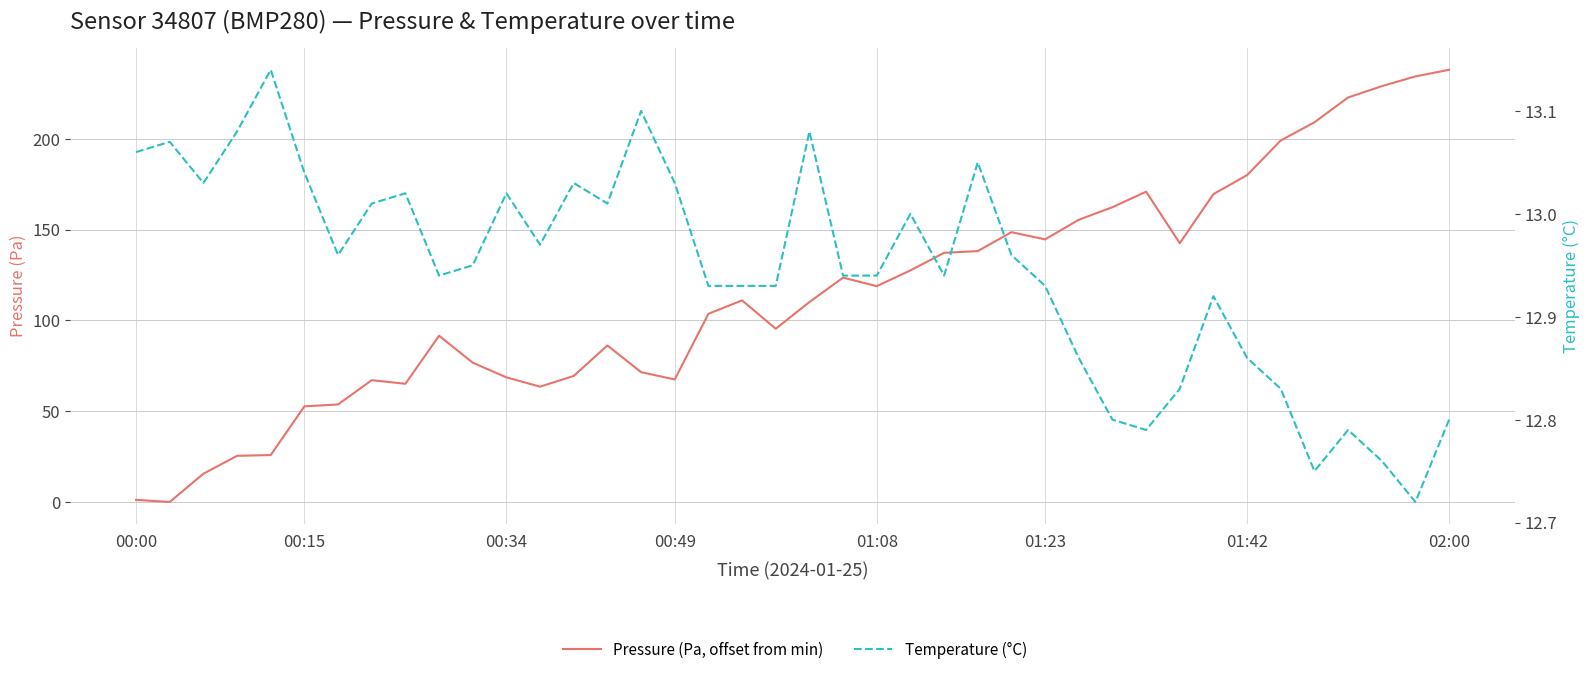

True or false: Pressure (Pa, offset from min) has more than 2 interior local peaks.

True